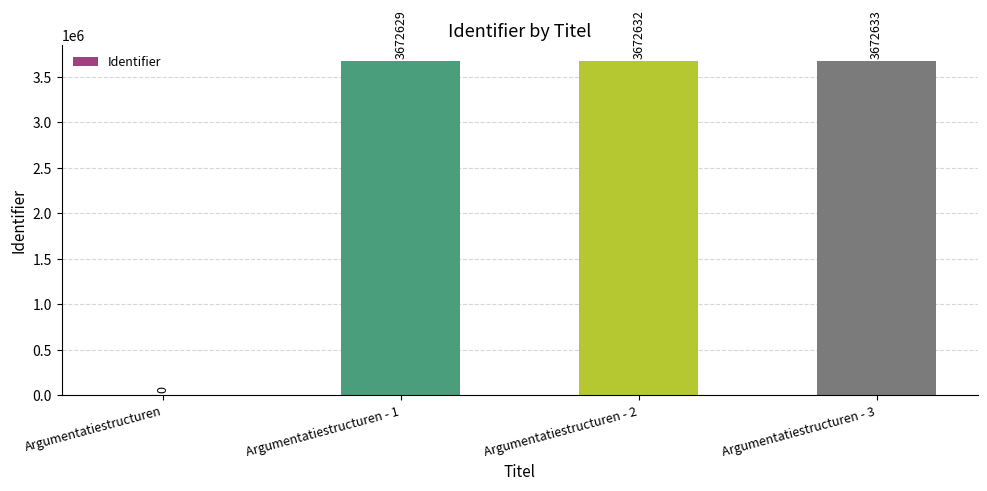

True or false: the data shows 0 at Argumentatiestructuren.

True